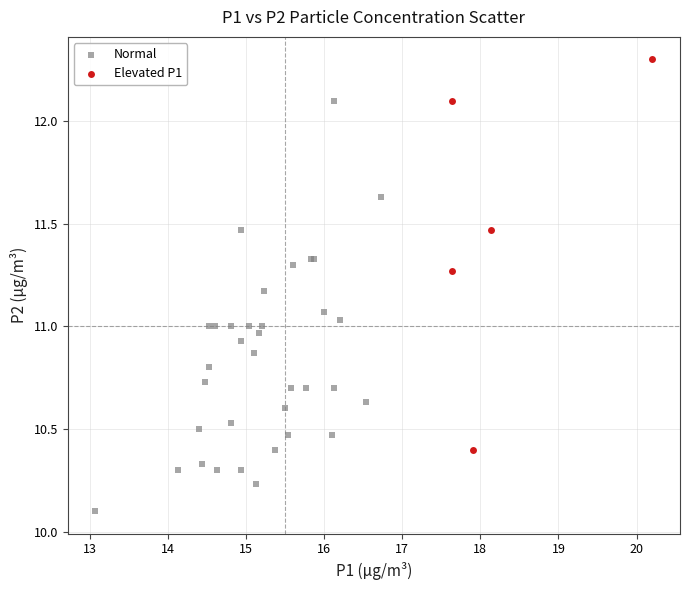

Which series has the largest Y range (max minus min)?

Normal